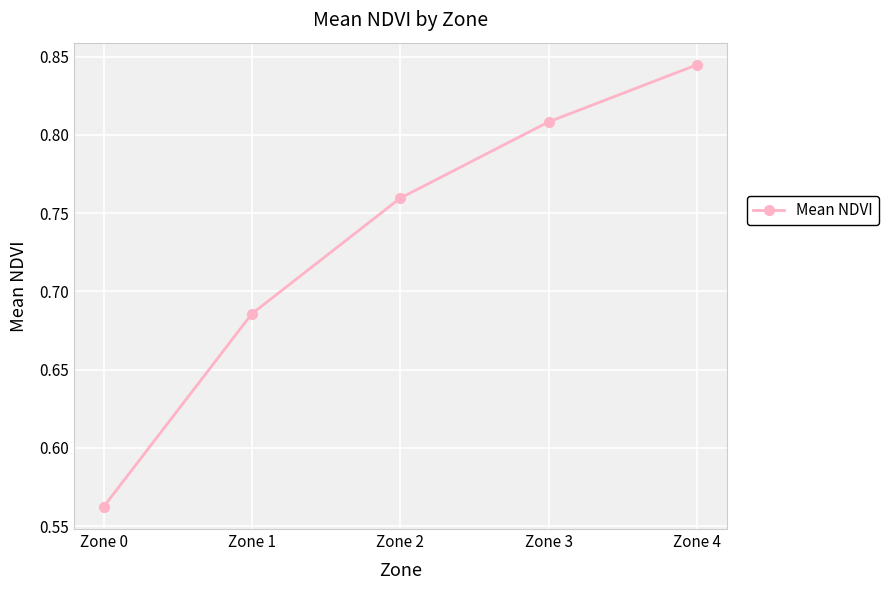

Is this an area chart (filled region under the line)?

No